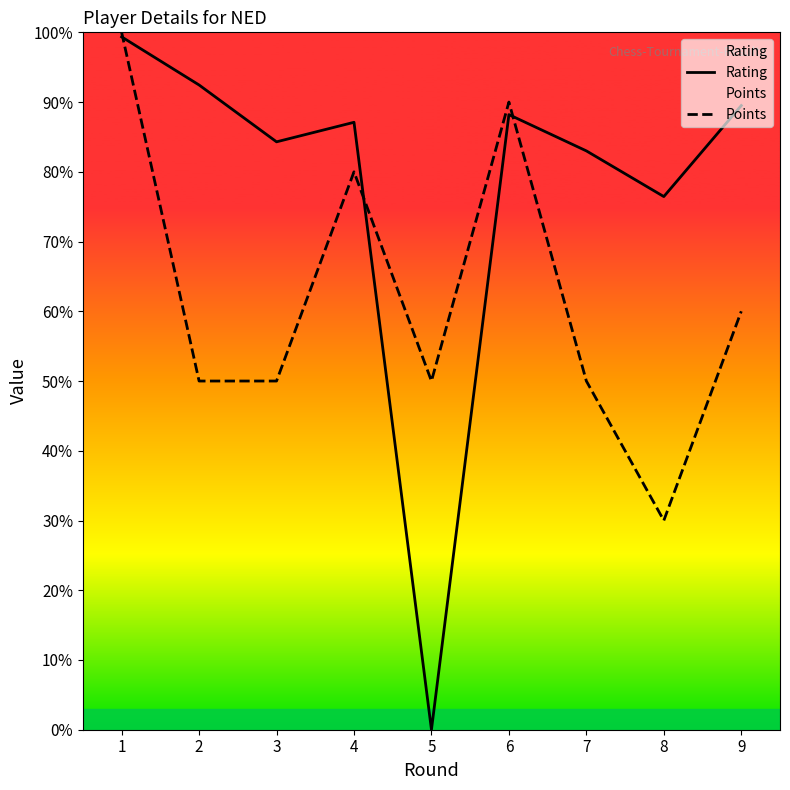

Does the chart have visible grid lines?

No